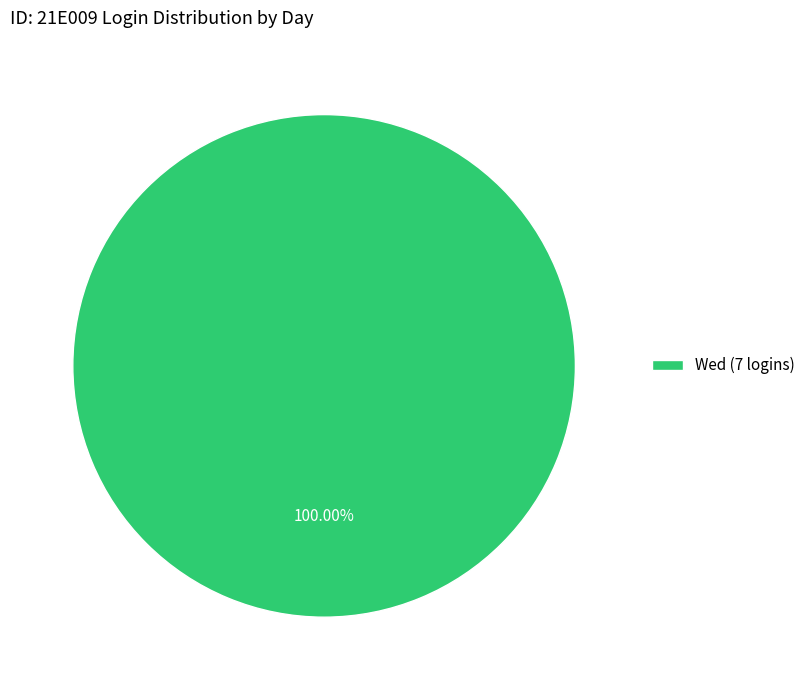

What is the majority slice?

Wed (7 logins)